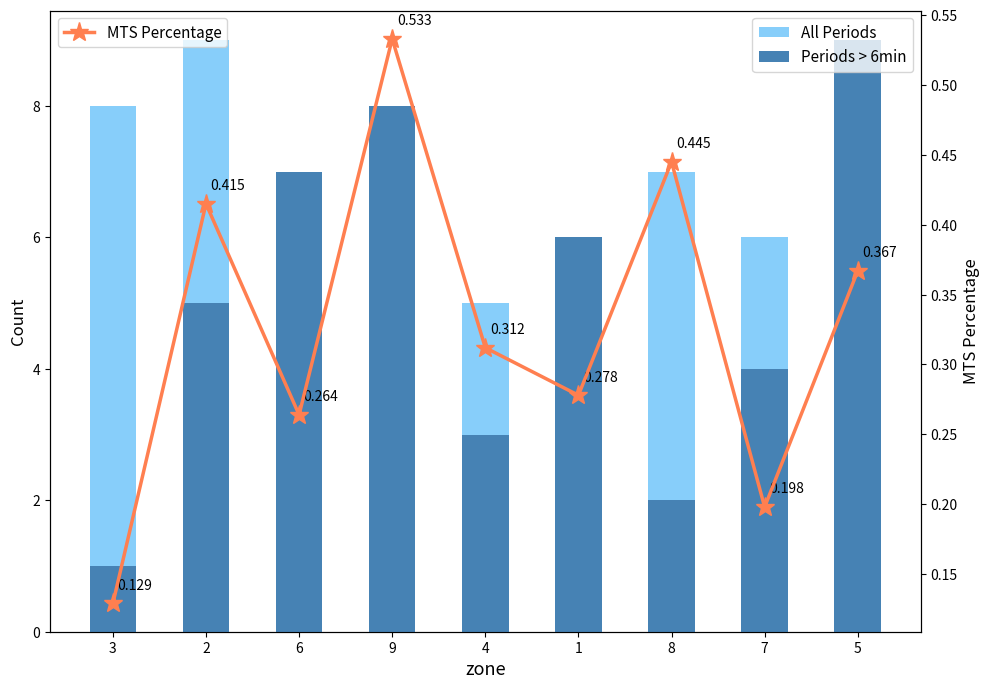

Reading right to left, transcribe all the data shown in this chart.

All Periods: 2.0	6.0	7.0	4.0	5.0	1.0	3.0	9.0	8.0
Periods > 6min: 9.0	4.0	2.0	6.0	3.0	8.0	7.0	5.0	1.0
MTS Percentage: 0.4	0.2	0.4	0.3	0.3	0.5	0.3	0.4	0.1